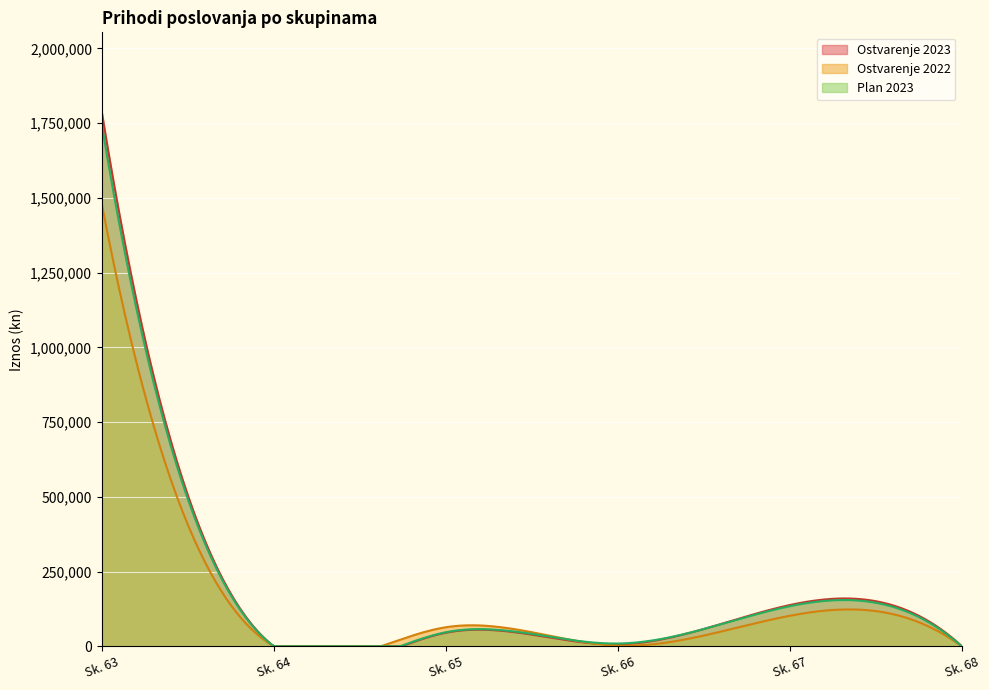

How many data points in Ostvarenje 2022 are above 63718?

3